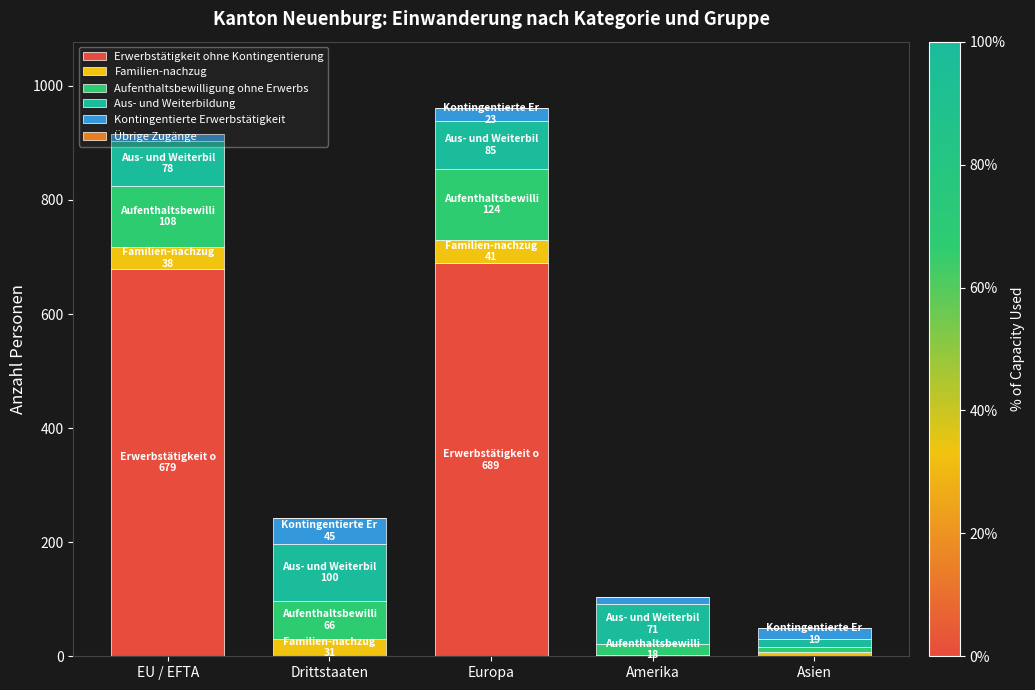

Are the bars horizontal?

No